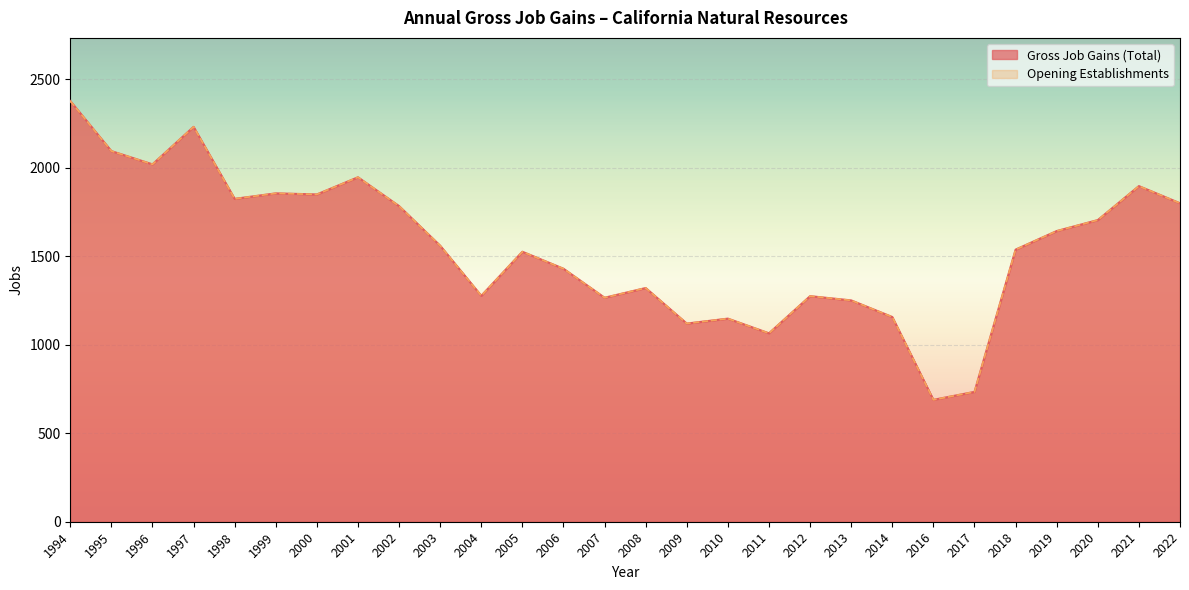

The Gross Job Gains (Total) series shows 2095 at 1995. True or false?

True